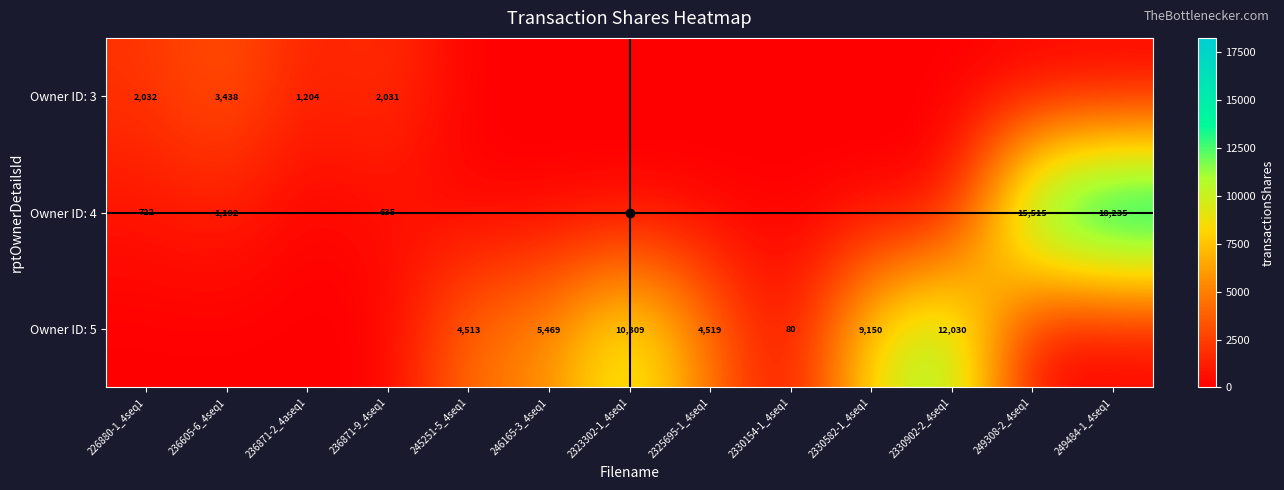

Is it true that Owner ID: 4 equals 635 at 236871-9_4seq1?

True